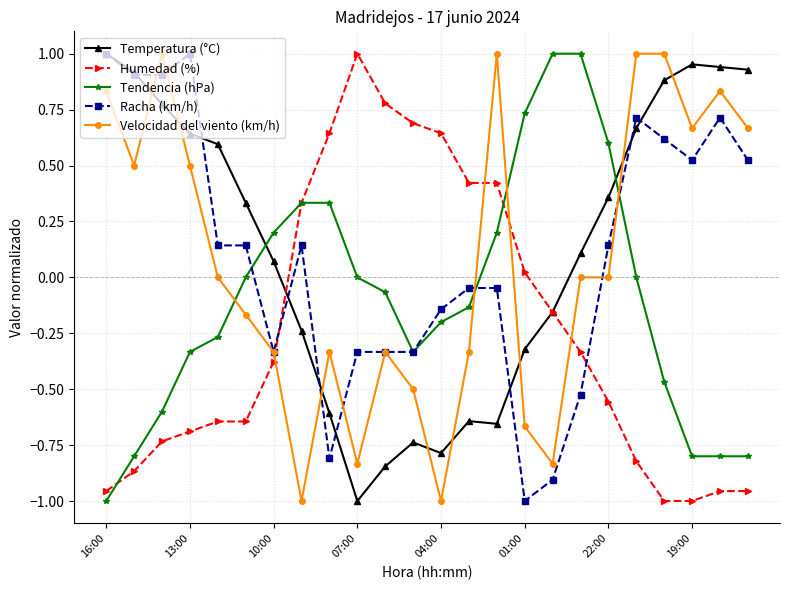

True or false: Racha (km/h) has more than 0 points higher than both neighbors.

True